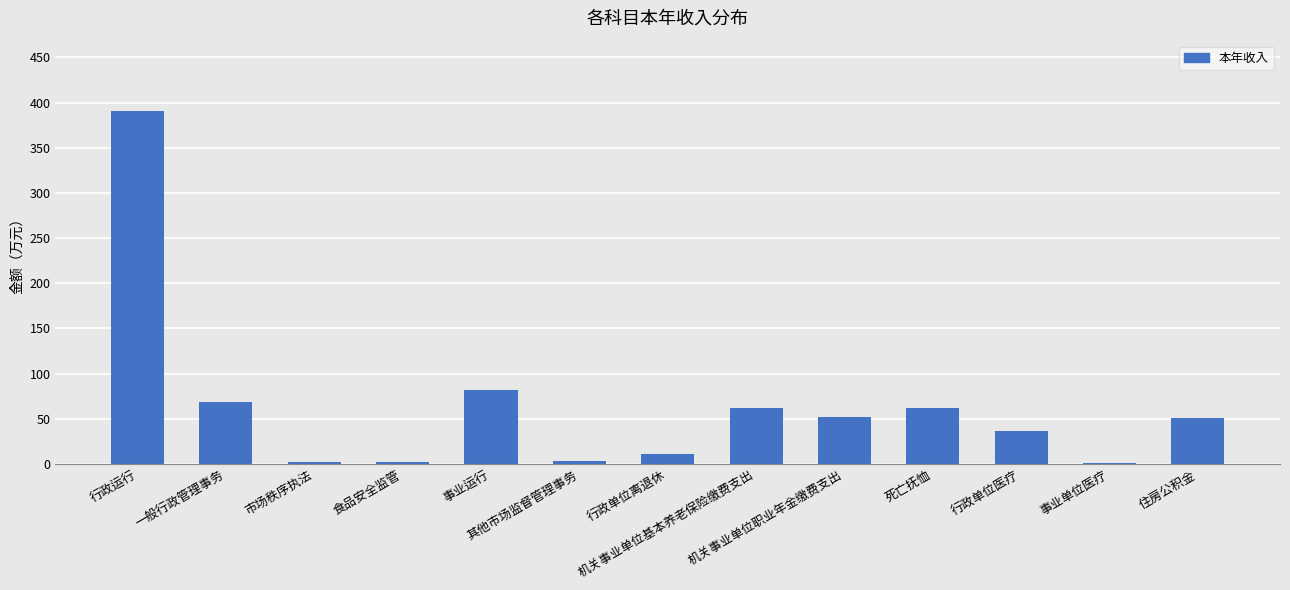

Which has a higher value, 一般行政管理事务 or 行政单位离退休?

一般行政管理事务